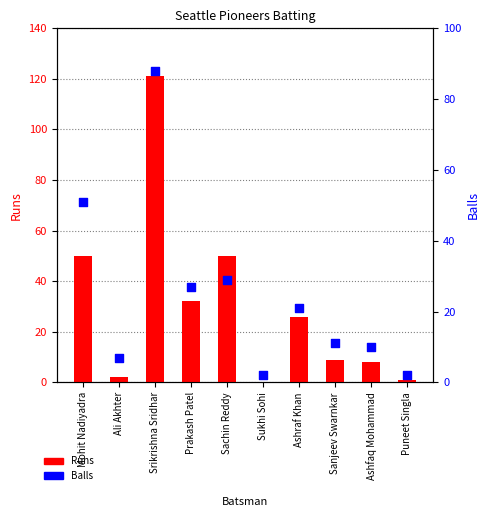

What are all the series names shown in the legend?

Runs, Balls